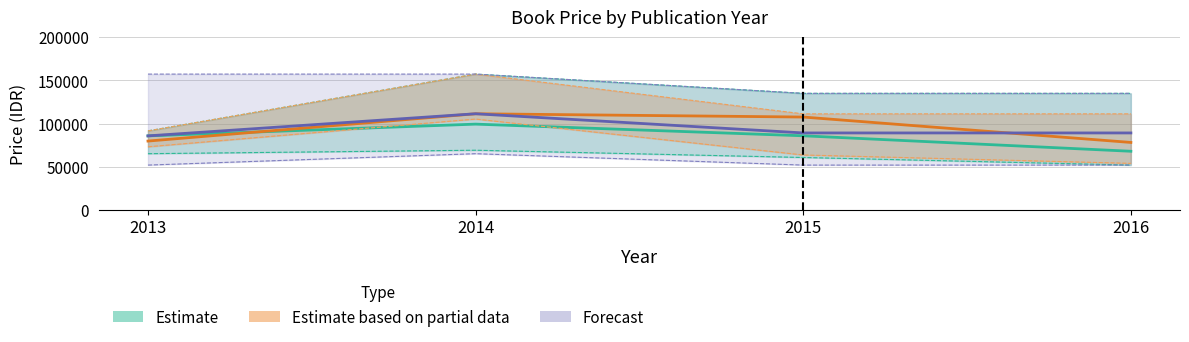

What is the average value of the Forecast series?

93900